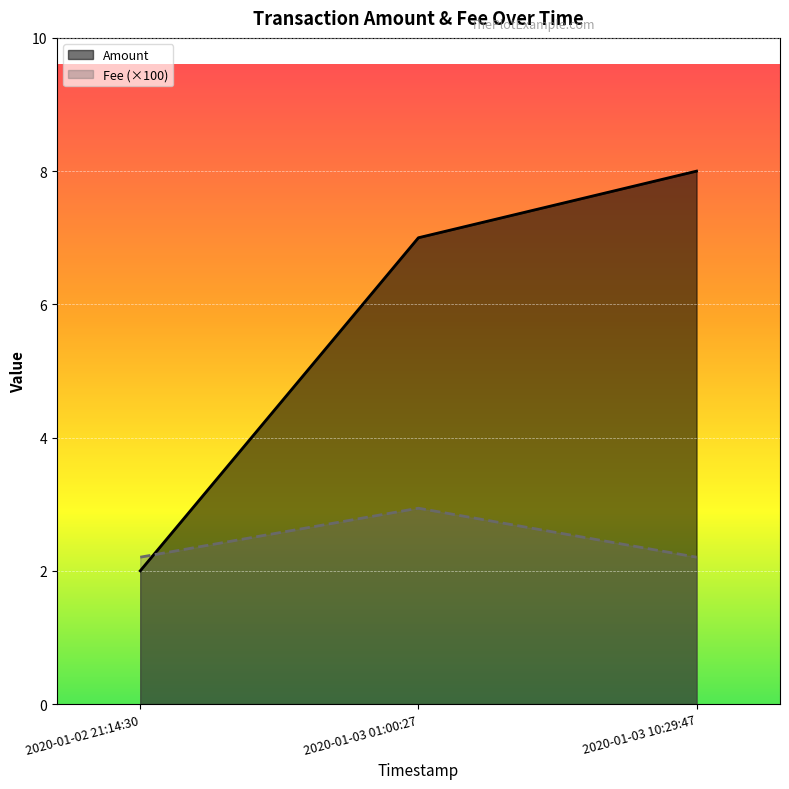

List the labels in order of Amount value, largest first.

2020-01-03 10:29:47, 2020-01-03 01:00:27, 2020-01-02 21:14:30